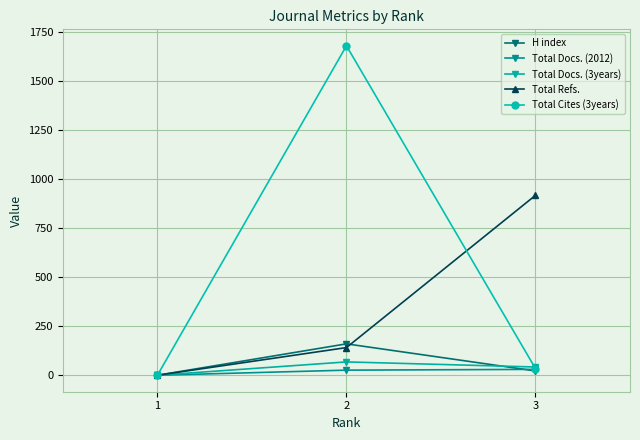

What is the sum of the H index values at 3 and 1?

22